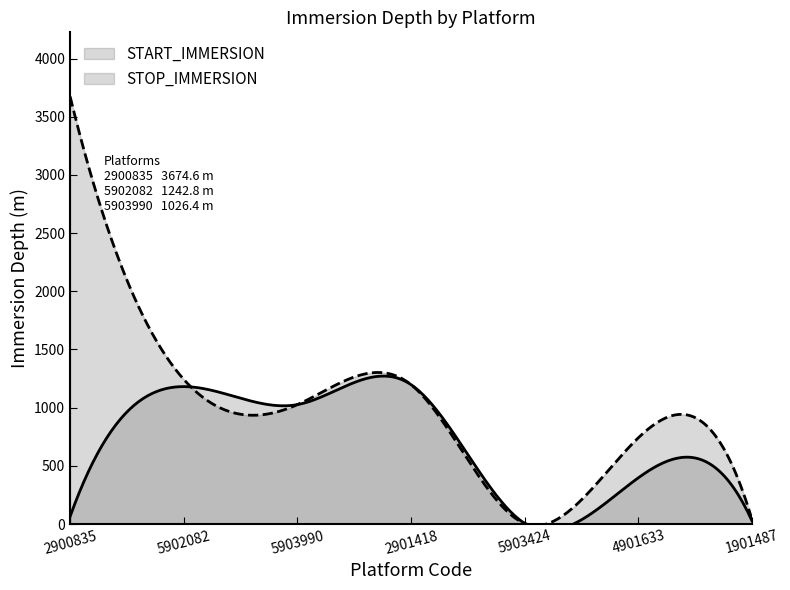

True or false: START_IMMERSION and STOP_IMMERSION intersect in this chart.

False